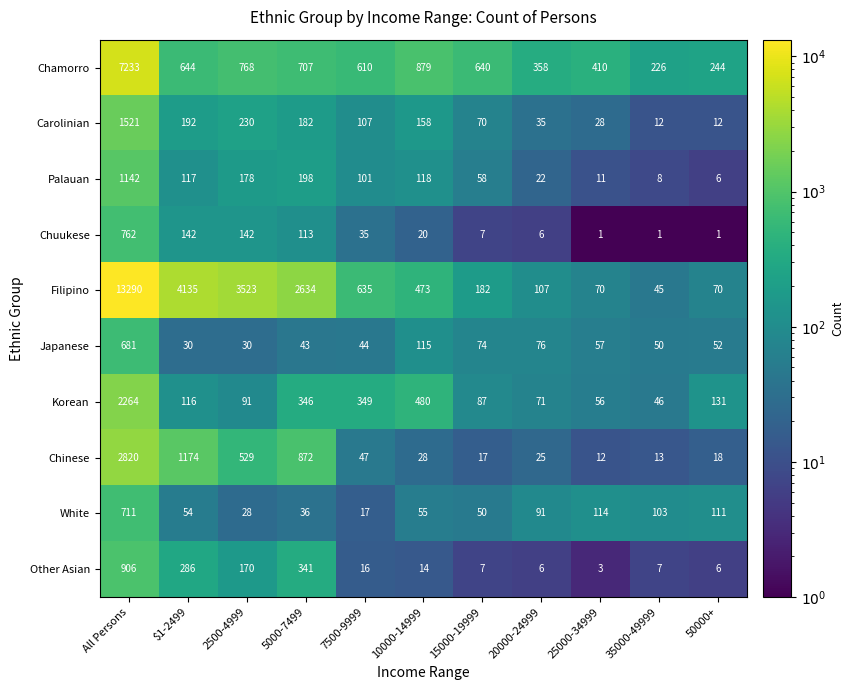

Which series has the largest range (max minus min)?

Filipino